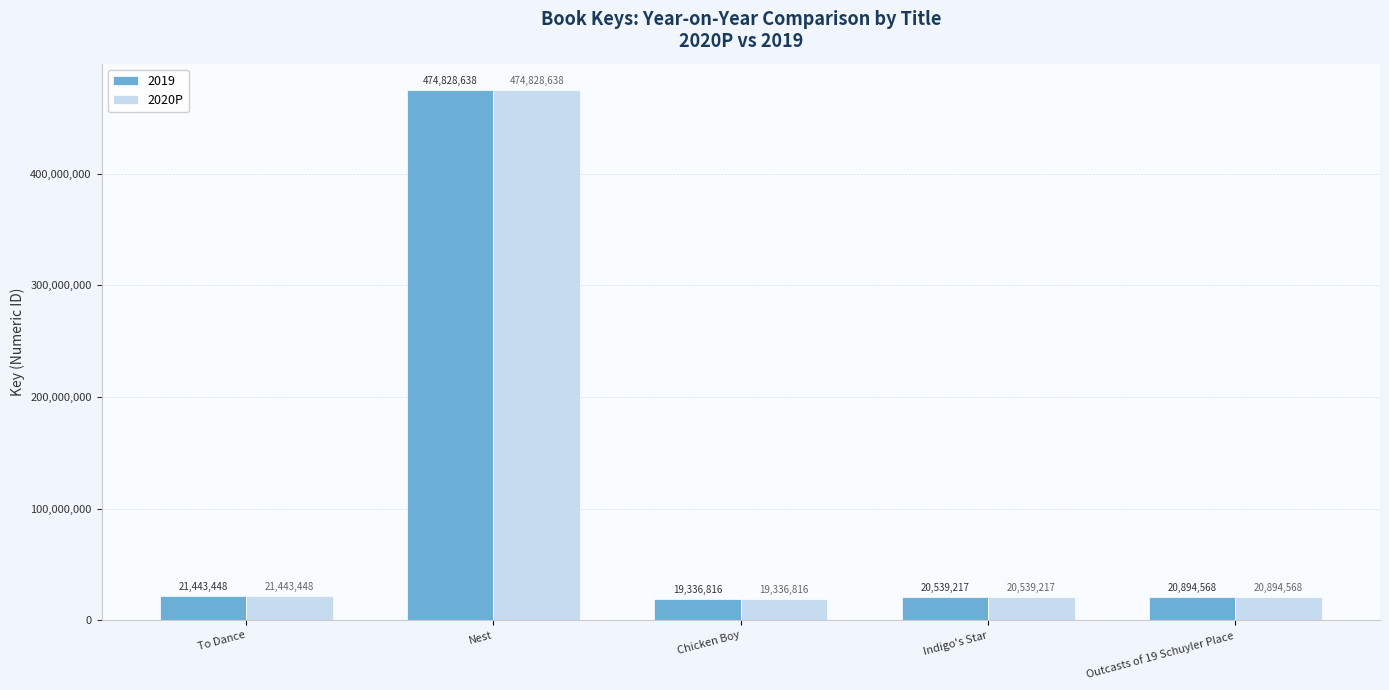

What is the minimum value for 2020P?

19336816